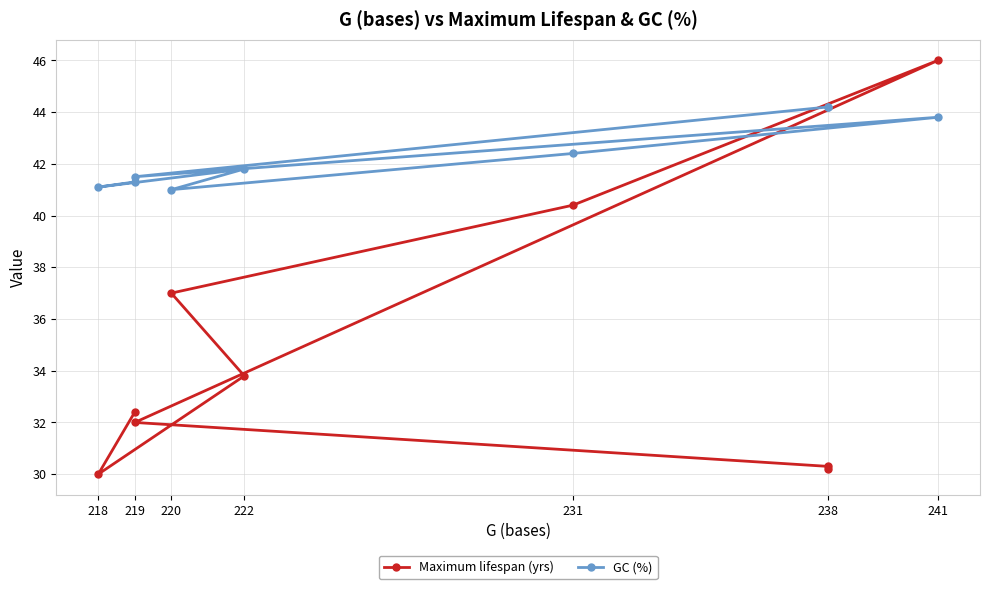

What is the total value across all series at 238?

74.5